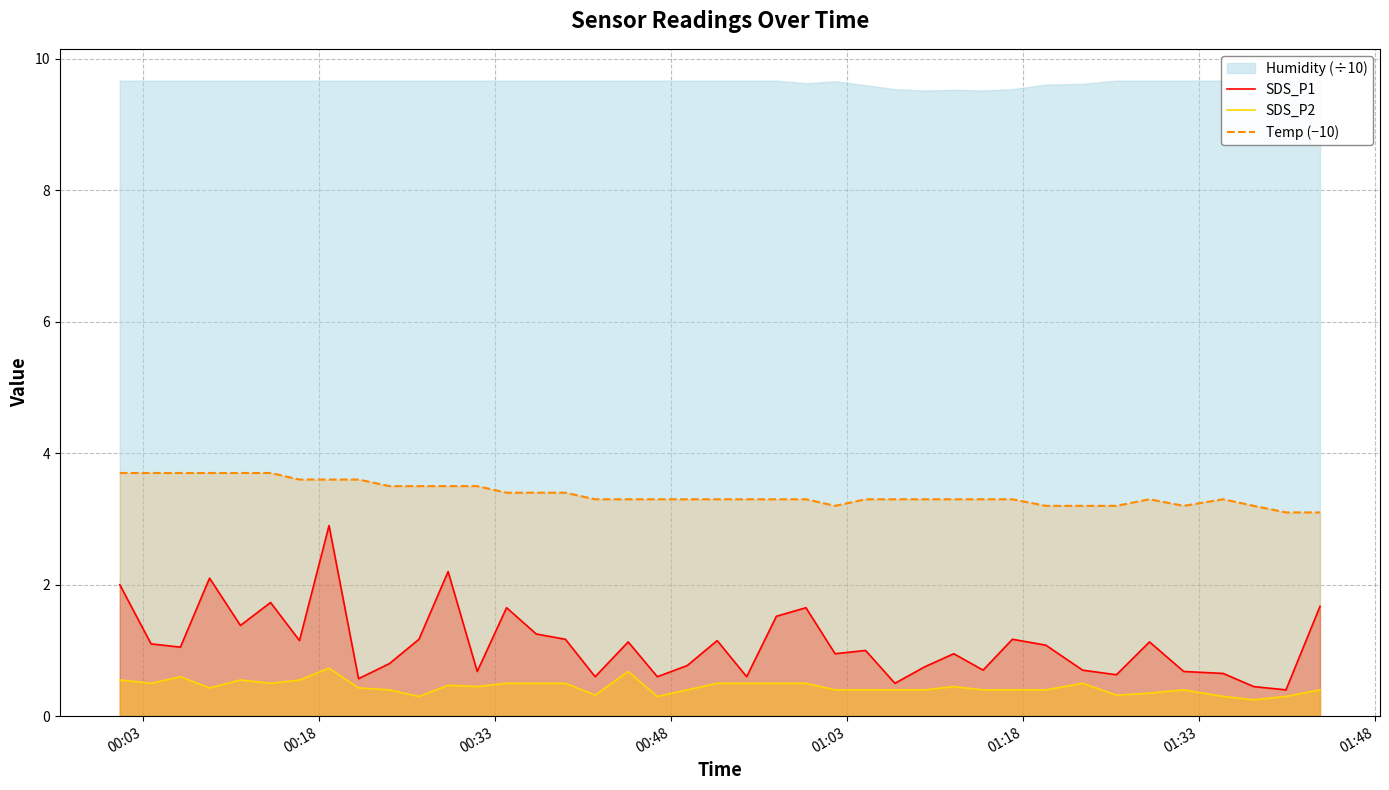

True or false: Temp (−10) and SDS_P2 intersect in this chart.

False